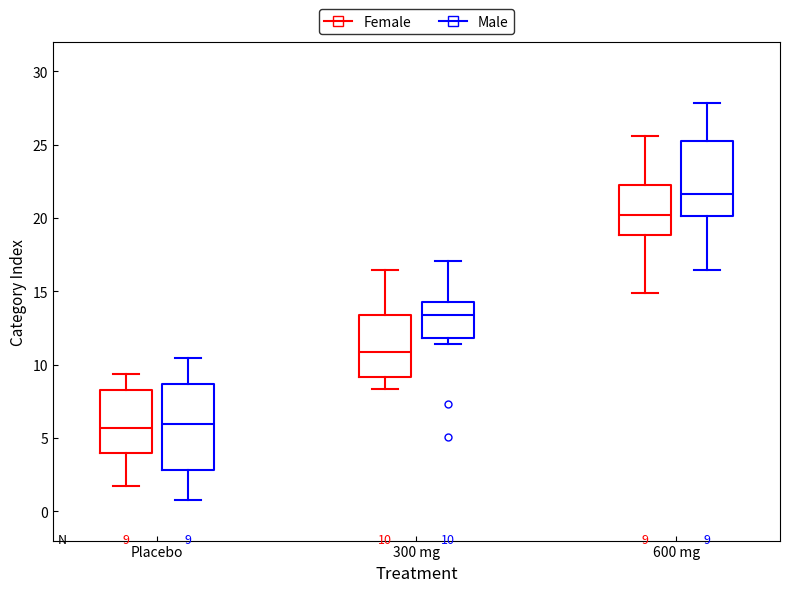

Which box has the highest median line?

600 mg (Male)